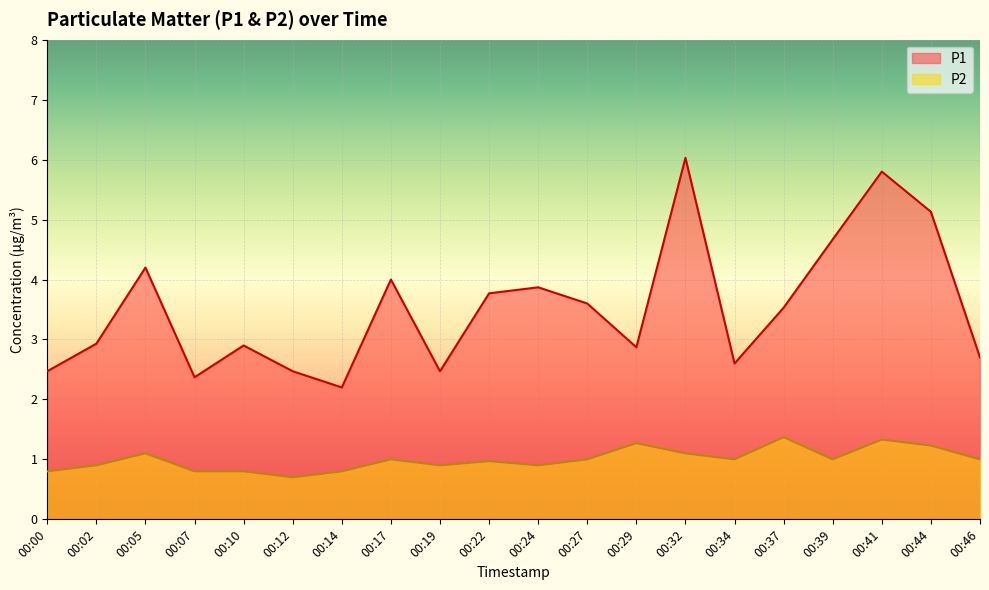

True or false: P1 and P2 cross at least once.

False